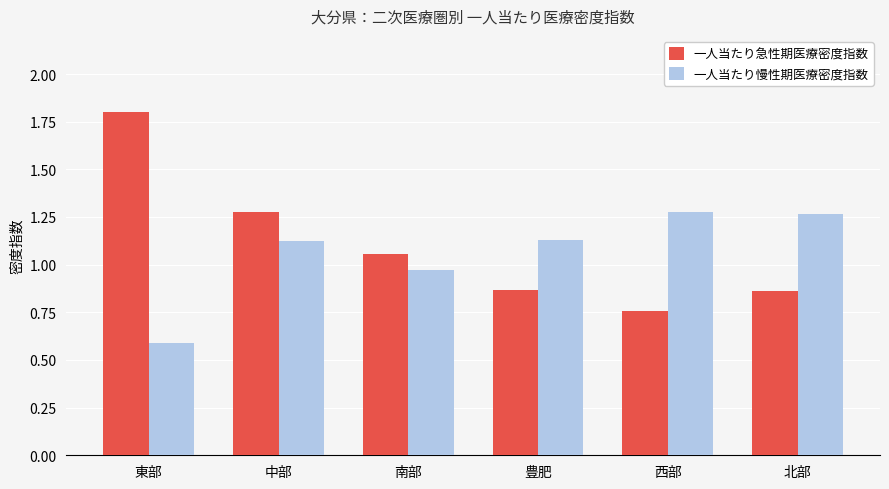

What is the difference between the 一人当たり慢性期医療密度指数 values at 中部 and 西部?

0.2